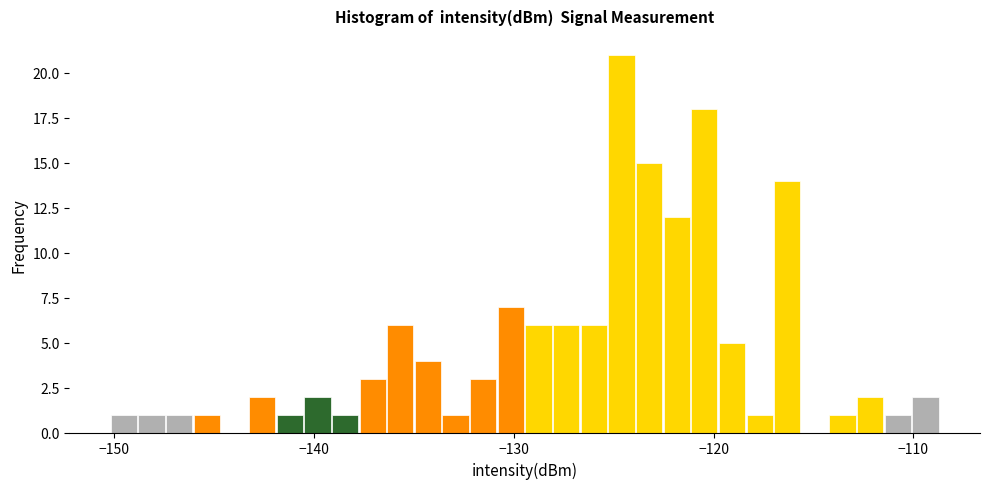

Around what value on the x-axis is the tallest bar? Give the approximate position of its centre, as read against the axis.

-125